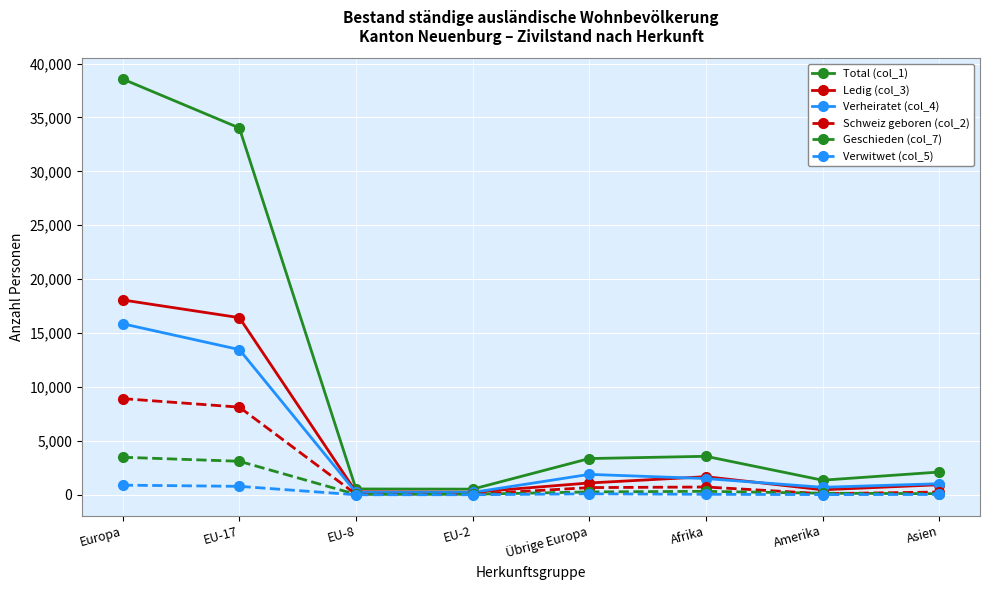

How many values in the Geschieden (col_7) series are below 269?

4